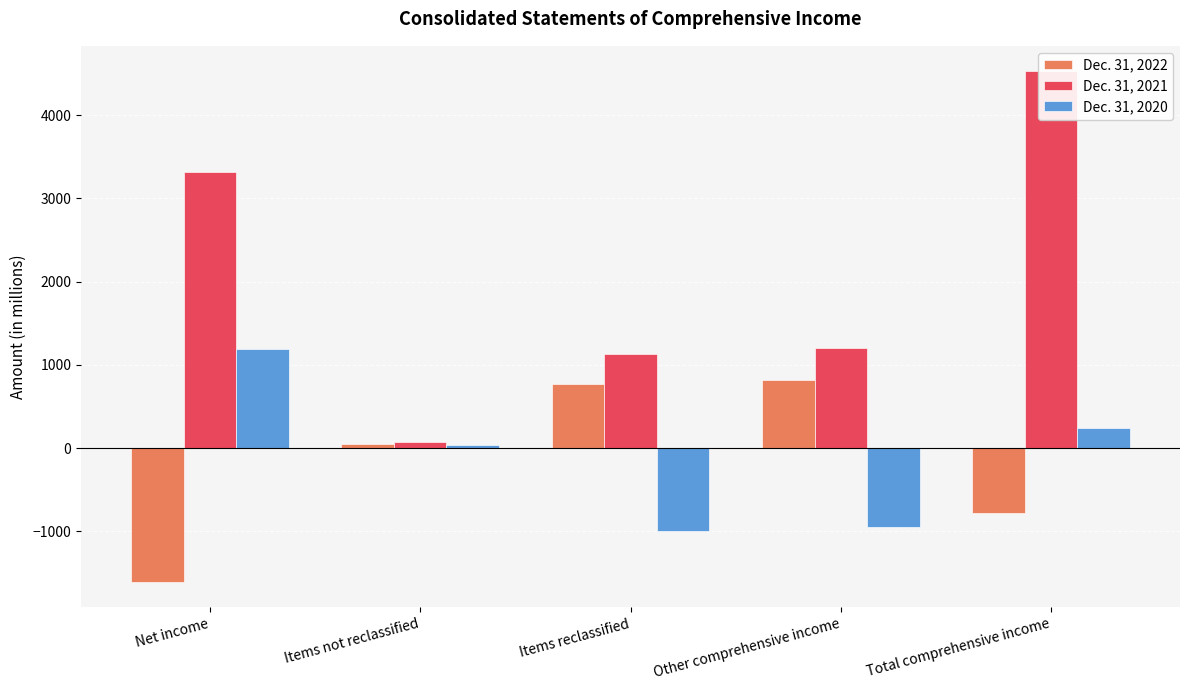

The value of Dec. 31, 2022 at Other comprehensive income is 415. True or false?

False